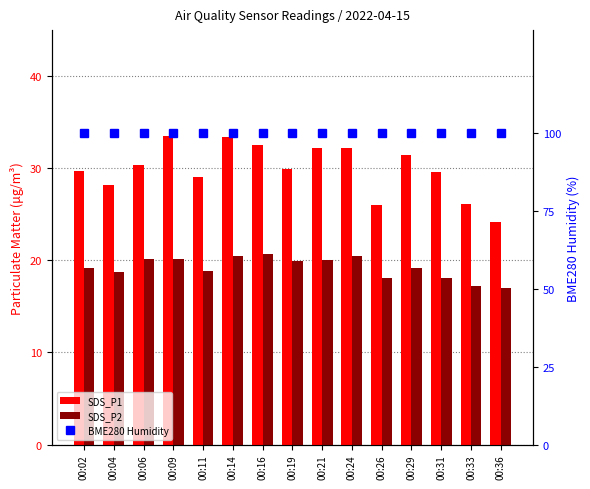

How many data points in SDS_P1 are less than 29?

4